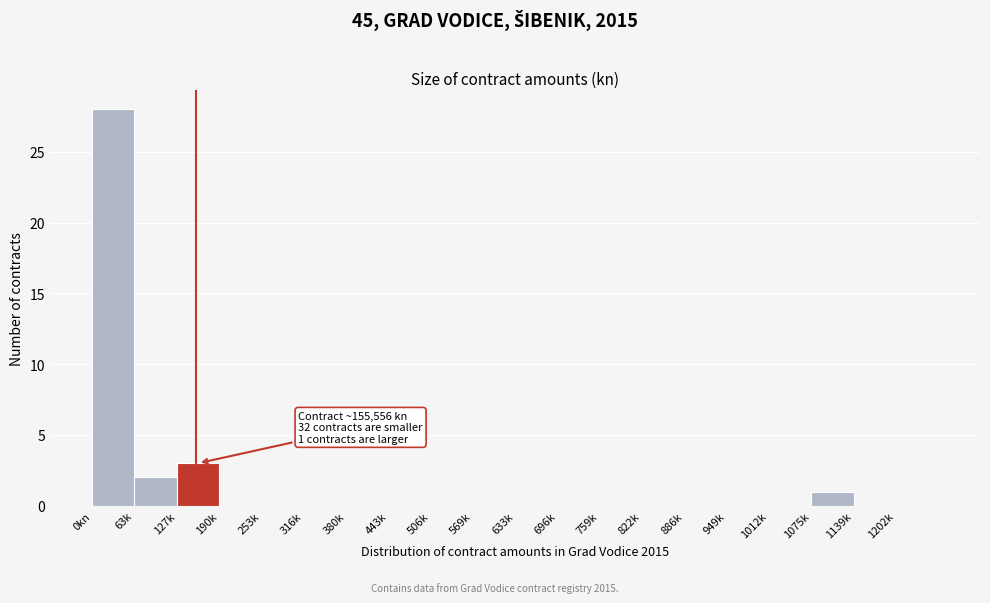

Reading left to right, what are all the values shown in this chart?

0kn=28	63k=2	127k=3	190k=0	253k=0	316k=0	380k=0	443k=0	506k=0	569k=0	633k=0	696k=0	759k=0	822k=0	886k=0	949k=0	1012k=0	1075k=1	1139k=0	1202k=0